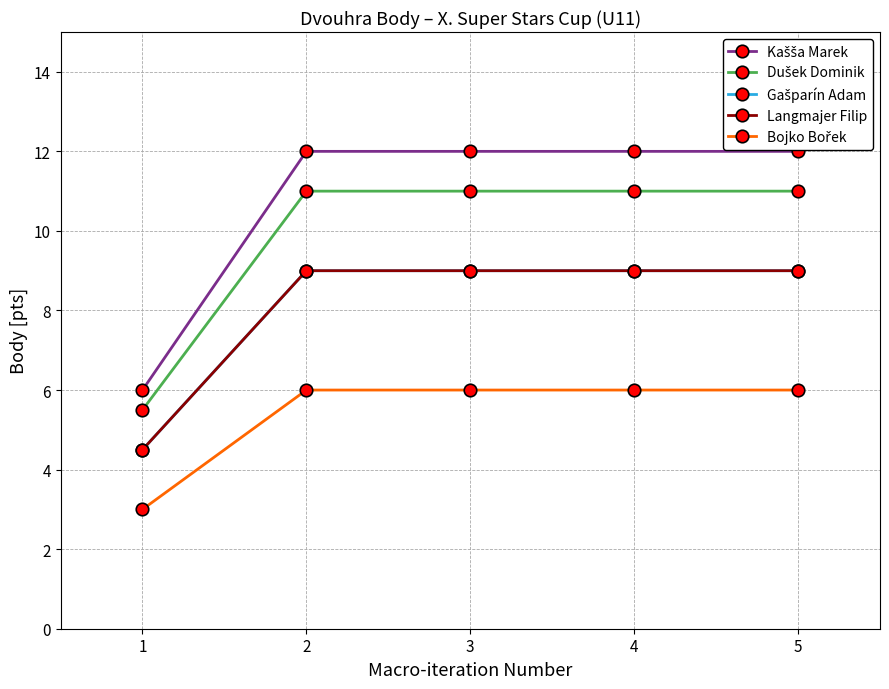

What is the difference between the maximum and minimum values in the Langmajer Filip series?

4.5